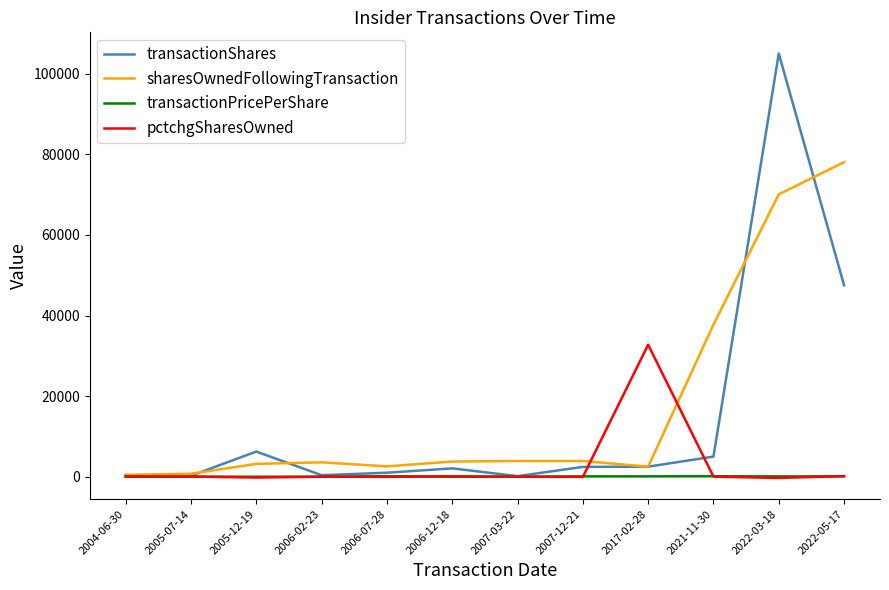

Count the number of data series in this chart.

4